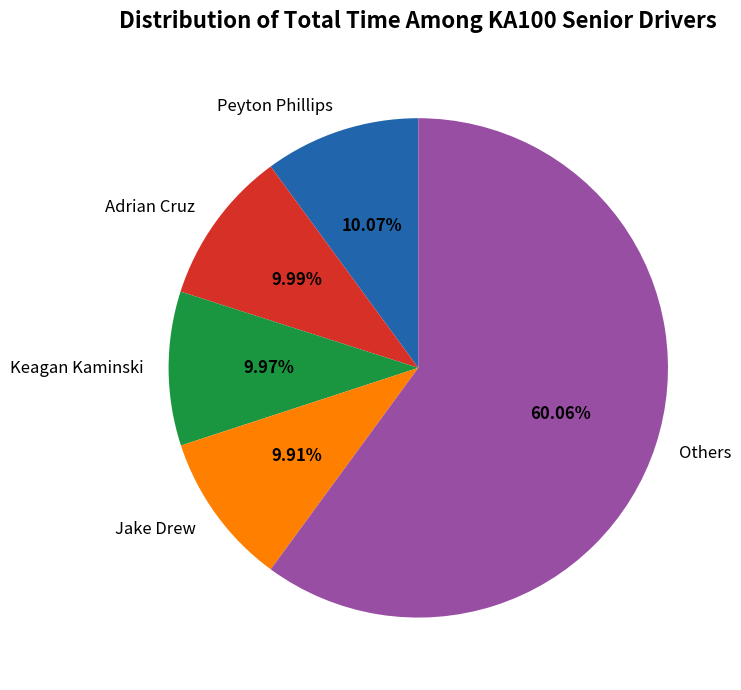

Is the sum of Jake Drew and Peyton Phillips greater than half?

No